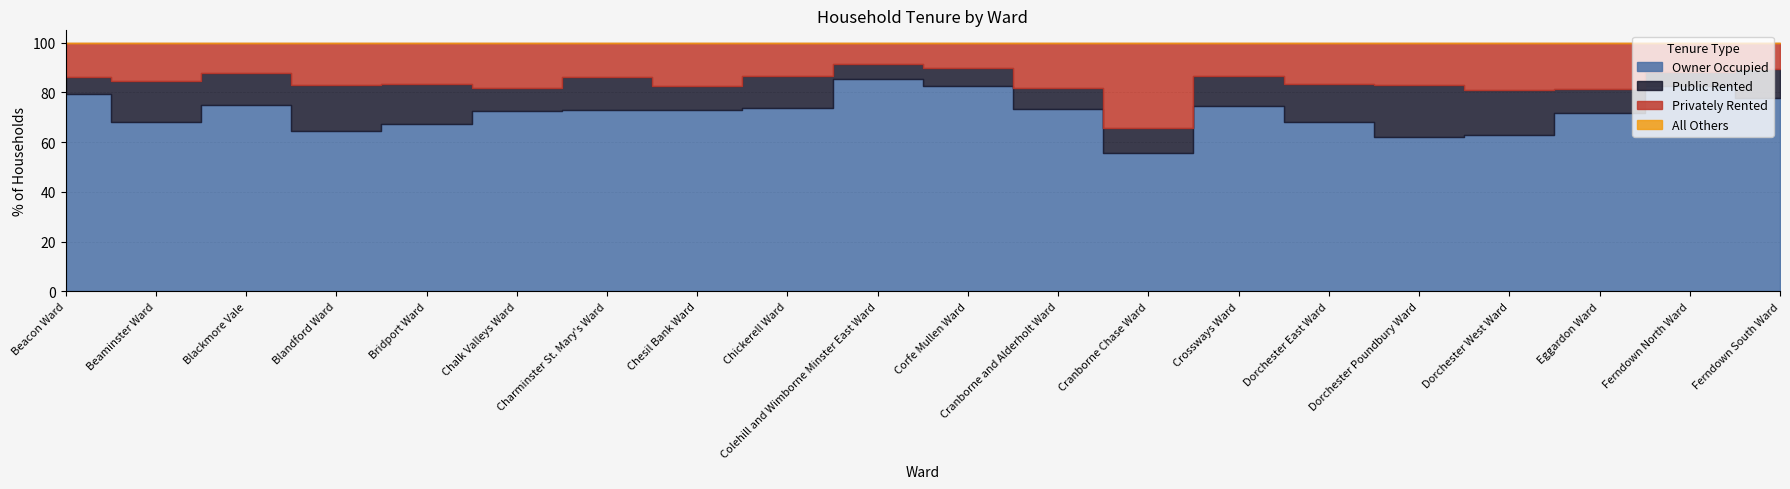

What are all the series names shown in the legend?

Owner Occupied, Public Rented, Privately Rented, All Others